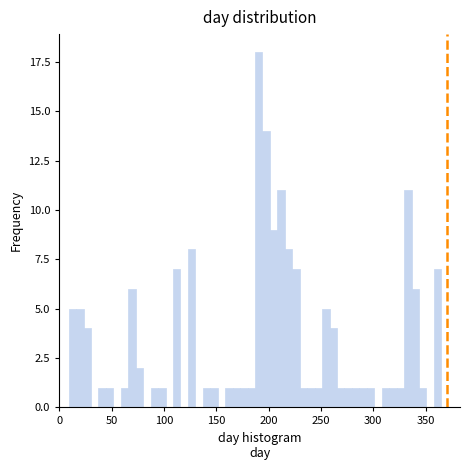

Read against the x-axis, roughly where is the centre of the tallest bar?

190